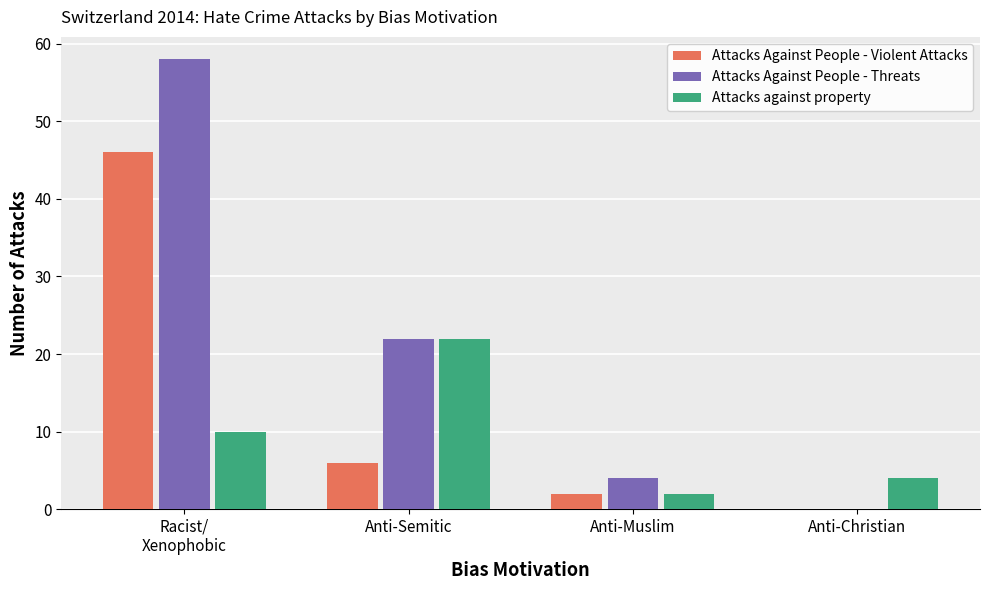

What is the sum of all Attacks Against People - Violent Attacks values?

54